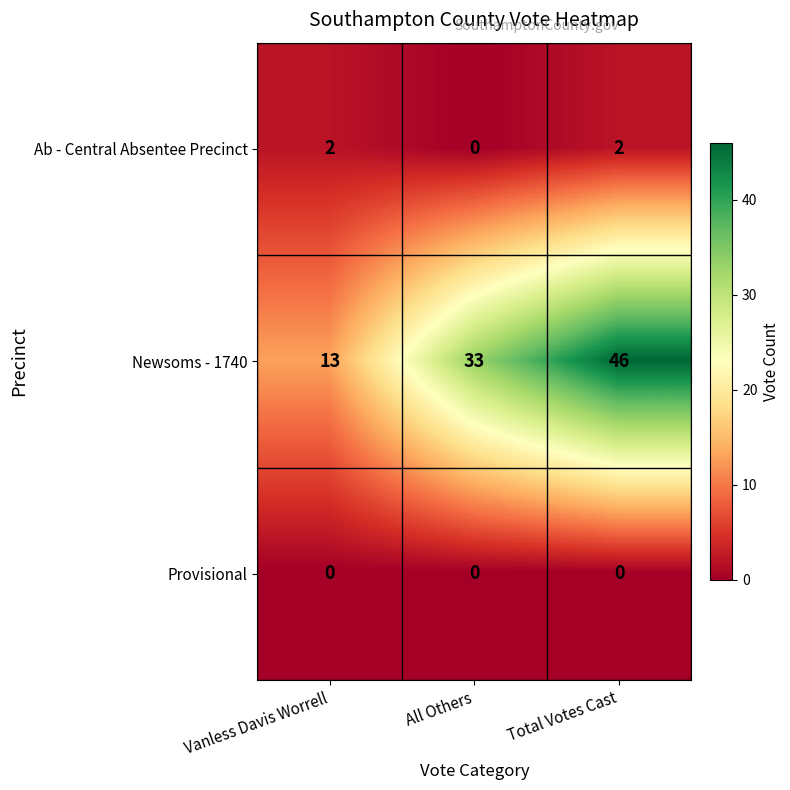

Reading right to left, list all the values displayed in this chart.

Ab - Central Absentee Precinct: Total Votes Cast=2	All Others=0	Vanless Davis Worrell=2
Newsoms - 1740: Total Votes Cast=46	All Others=33	Vanless Davis Worrell=13
Provisional: Total Votes Cast=0	All Others=0	Vanless Davis Worrell=0